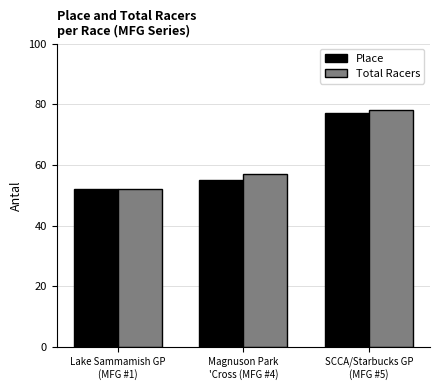

What position from the right is Magnuson Park
'Cross (MFG #4)?

2